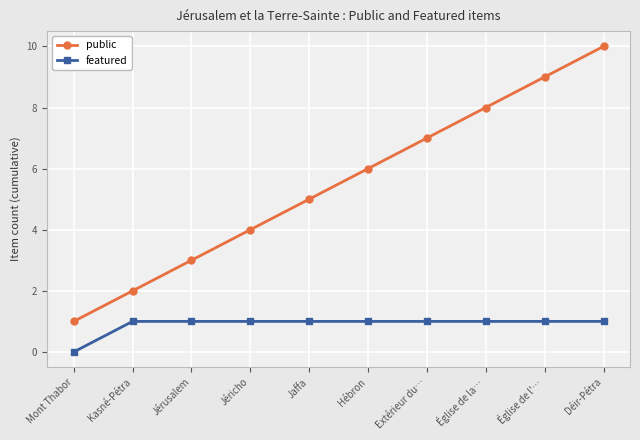

What is the total value across all series at Jaffa?

6